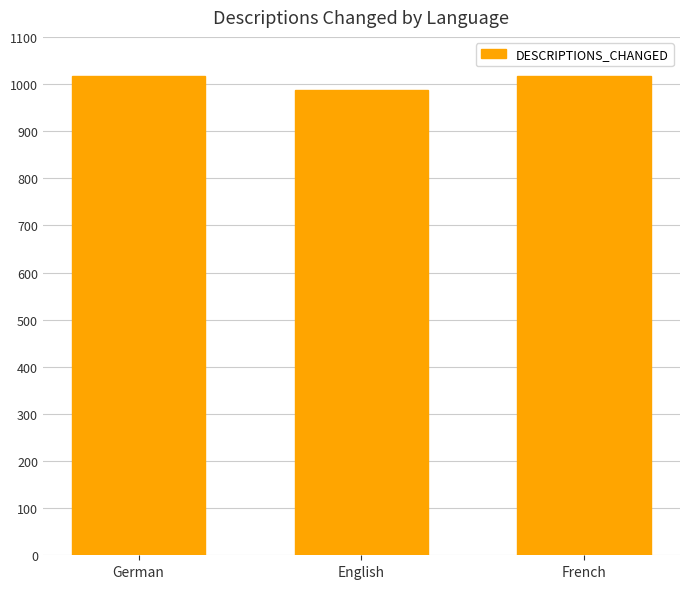

What is the approximate value at French?

1018